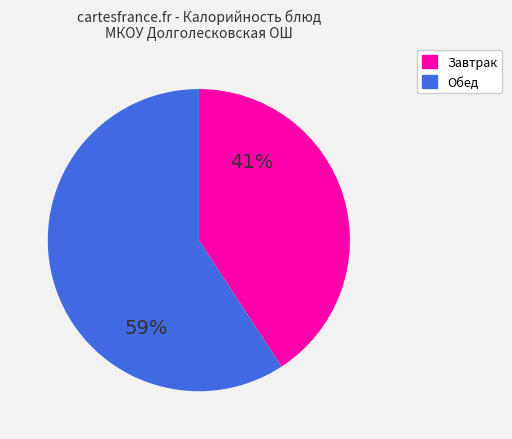

Is there a majority slice in this chart?

Yes